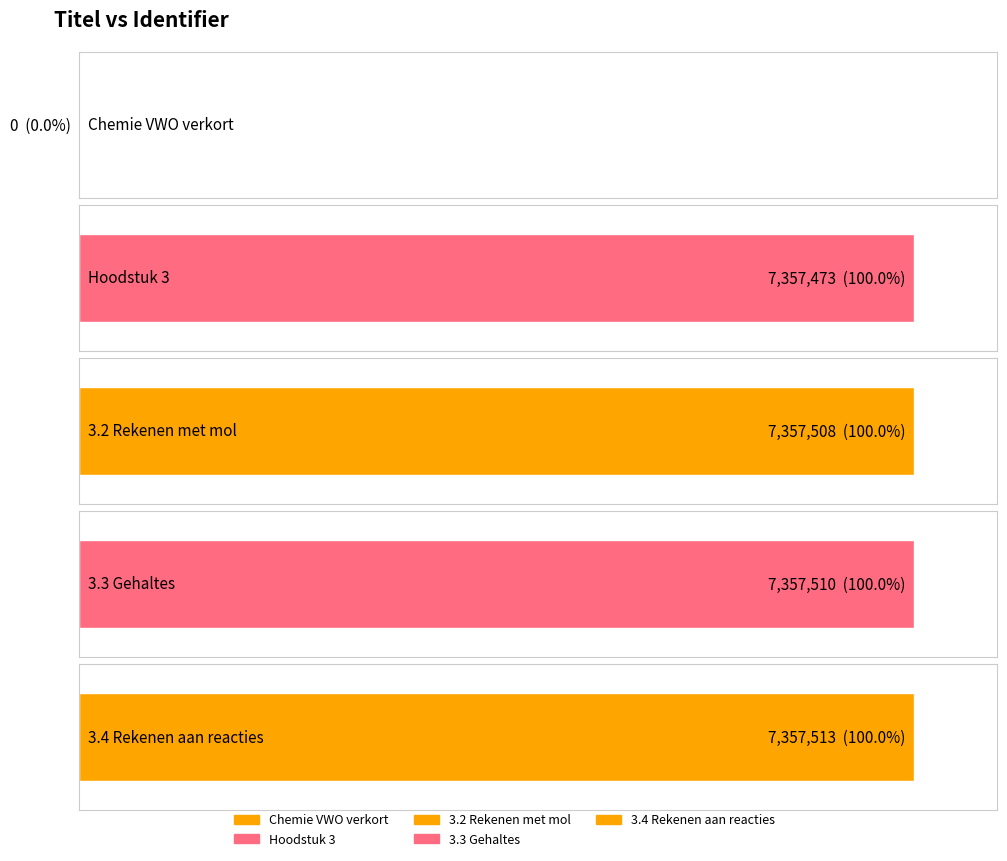

Is it true that the value at 3.2 Rekenen met mol is 7357508?

True